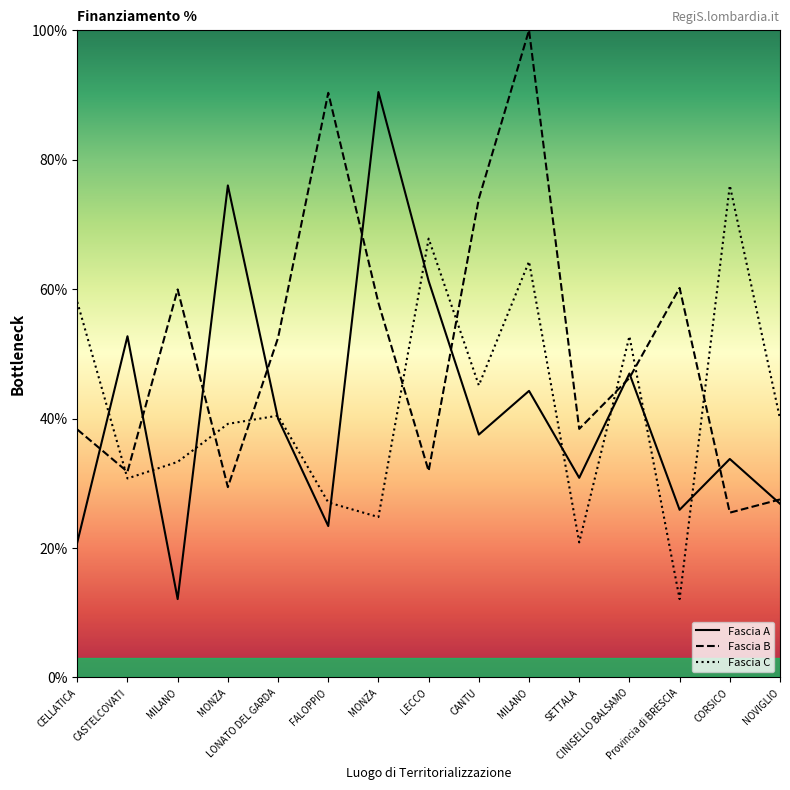

At MONZA, list the series in order from largest to smallest.

Fascia A, Fascia C, Fascia B